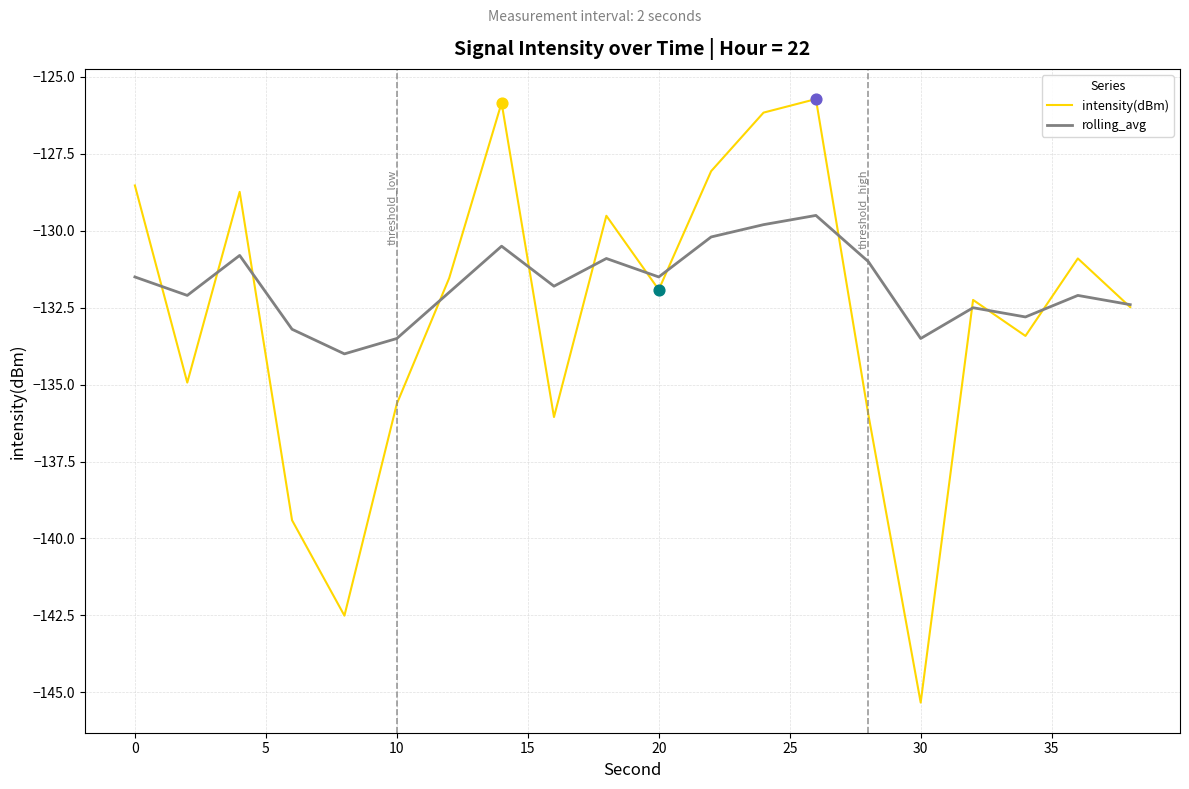

What are all the series names shown in the legend?

intensity(dBm), rolling_avg